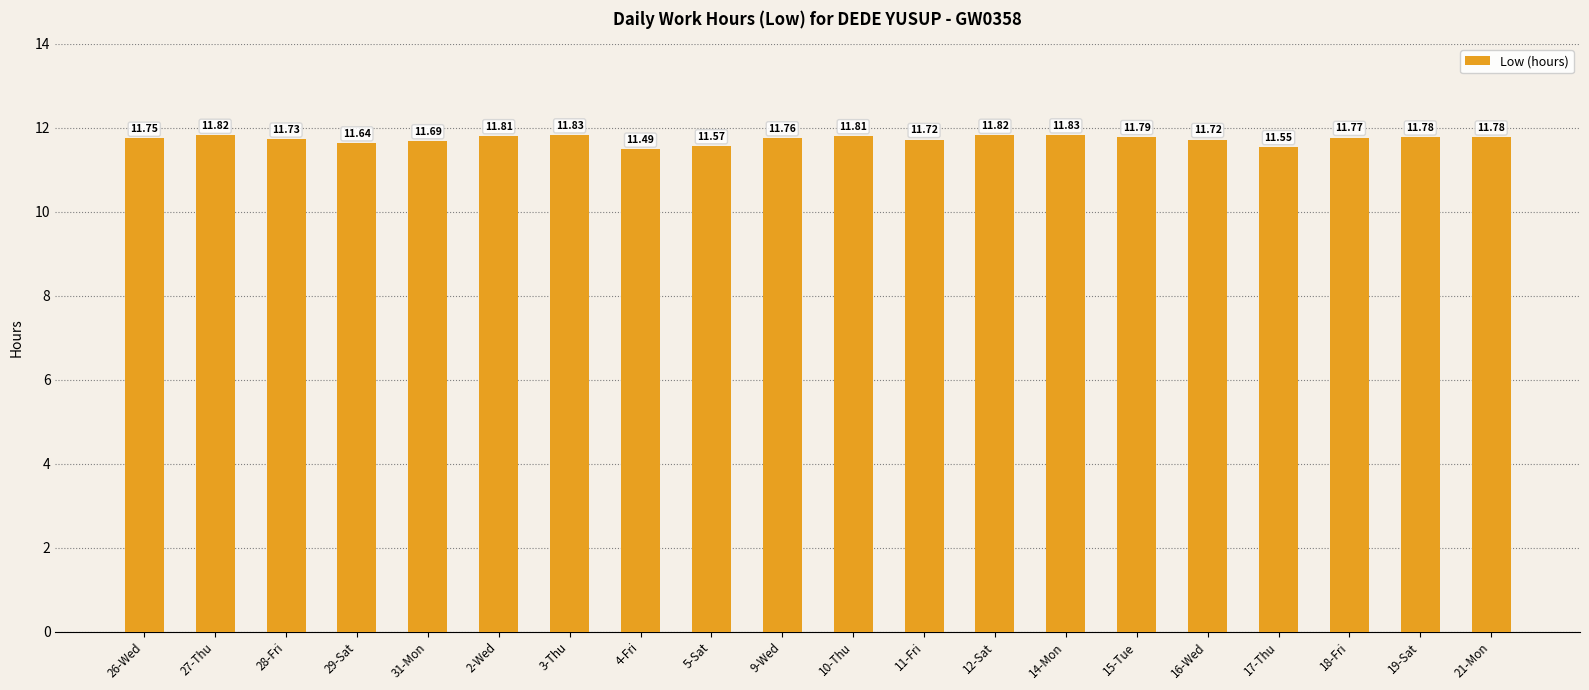

What is the sum of the values at 26-Wed and 28-Fri?

23.5